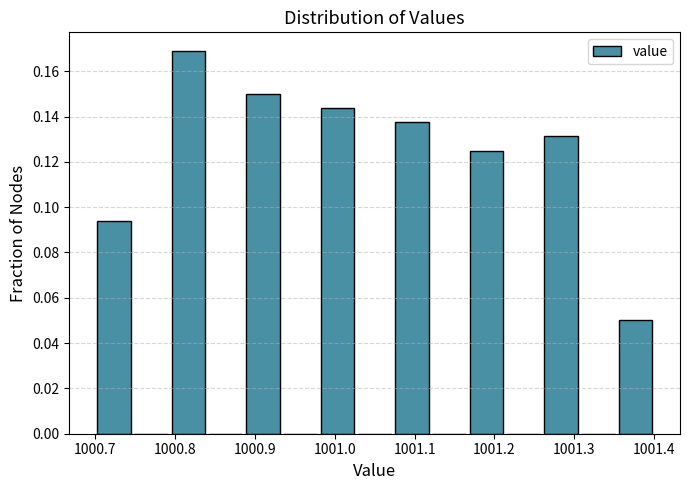

Reading left to right, transcribe this chart: for each bar, give the range it covers on the x-axis and its height. Neither the bar edges nor the heights are printed on the chart, so give them approximately, as read against the axes.

1000.70 to 1000.75: 0.094
1000.75 to 1000.79: 0
1000.79 to 1000.84: 0.168
1000.84 to 1000.89: 0
1000.89 to 1000.93: 0.150
1000.93 to 1000.98: 0
1000.98 to 1001.03: 0.144
1001.03 to 1001.07: 0
1001.07 to 1001.12: 0.138
1001.12 to 1001.17: 0
1001.17 to 1001.21: 0.126
1001.21 to 1001.26: 0
1001.26 to 1001.31: 0.132
1001.31 to 1001.35: 0
1001.35 to 1001.40: 0.050